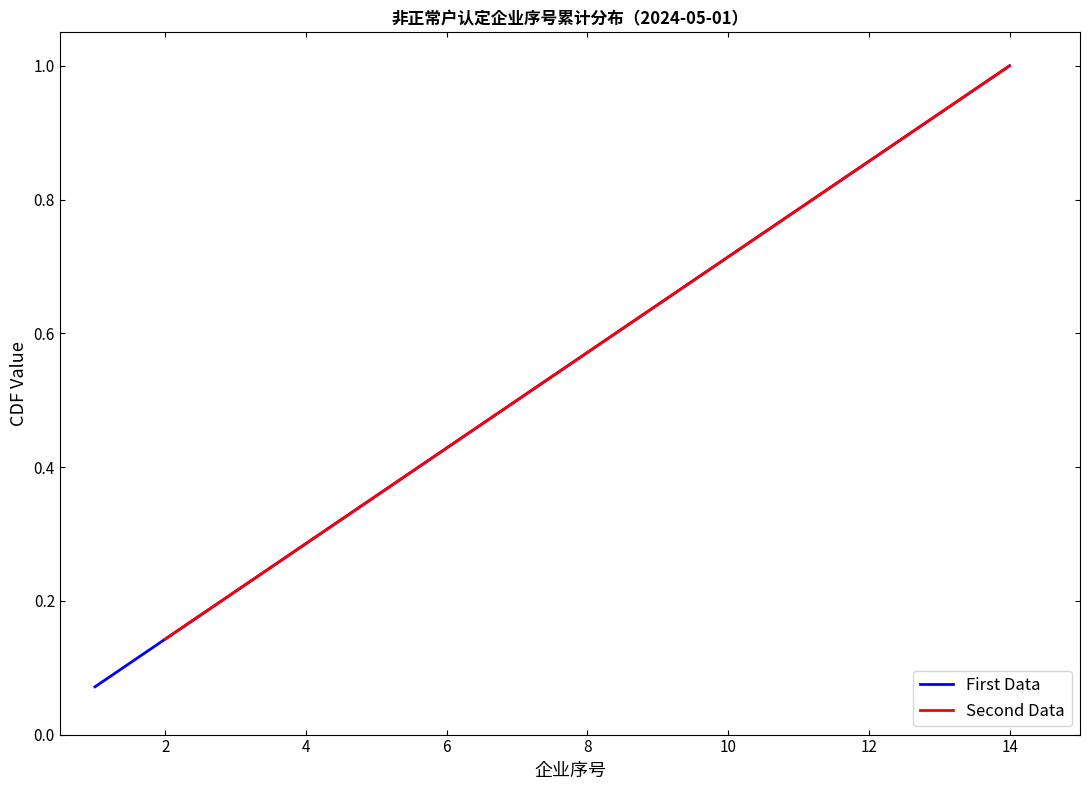

What is the highest value of the First Data series?

1.0